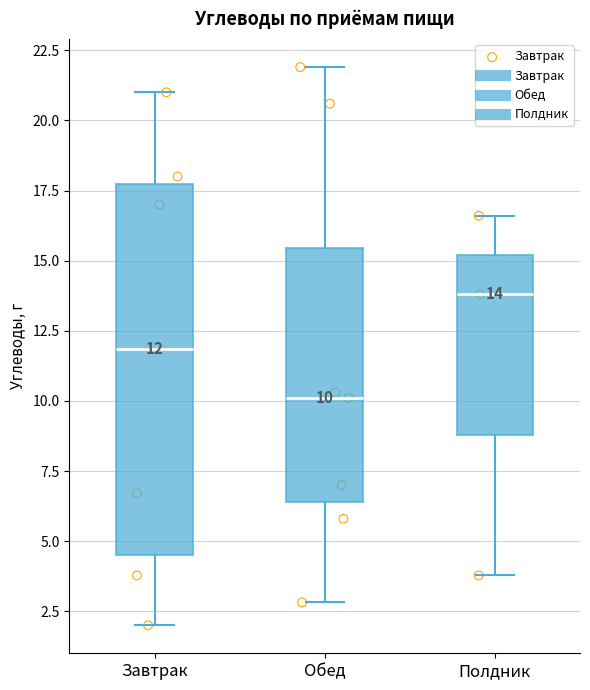

Which box's median line is the lowest?

Обед